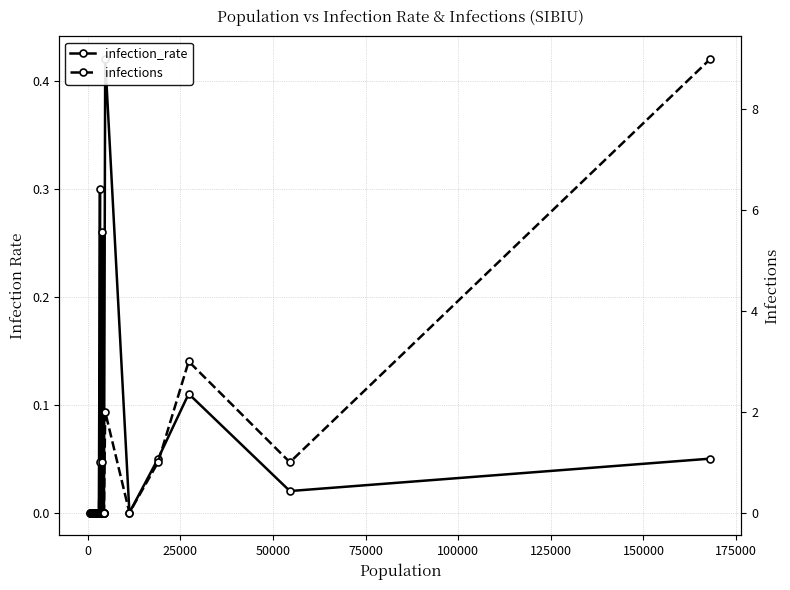

Reading left to right, what are all the values shown in this chart?

infection_rate: 0.0	0.0	0.0	0.0	0.0	0.0	0.0	0.0	0.0	0.0	0.0	0.0	0.0	0.0	0.0	0.0	0.0	0.0	0.0	0.0	0.0	0.3	0.0	0.0	0.0	0.0	0.0	0.3	0.0	0.0	0.0	0.0	0.4	0.0	0.1	0.1	0.0	0.1
infections: 0.0	0.0	0.0	0.0	0.0	0.0	0.0	0.0	0.0	0.0	0.0	0.0	0.0	0.0	0.0	0.0	0.0	0.0	0.0	0.0	0.0	1.0	0.0	0.0	0.0	0.0	0.0	1.0	0.0	0.0	0.0	0.0	2.0	0.0	1.0	3.0	1.0	9.0